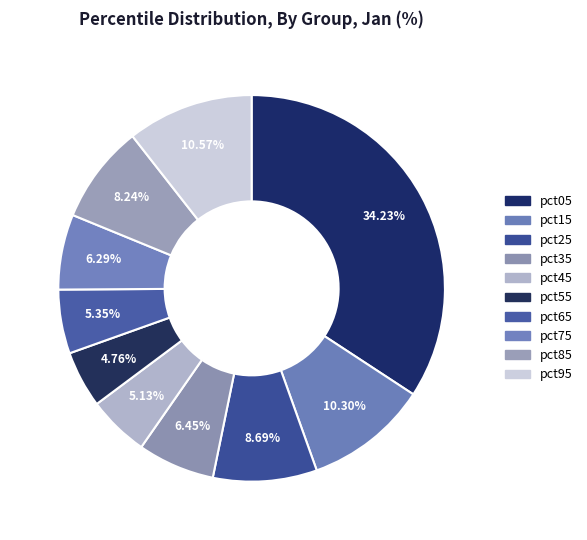

How many slices are in this pie chart?

10